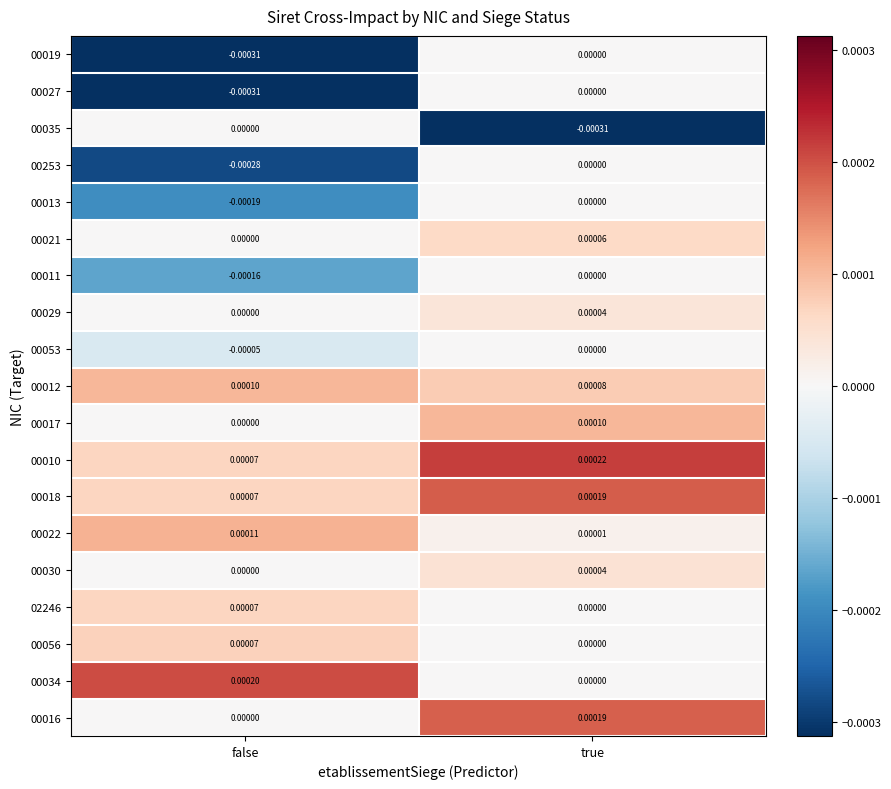

Which category has the lowest value in the 00016 series?

false